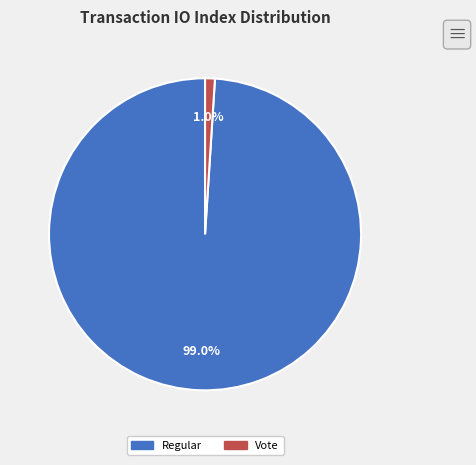

Is there a majority slice in this chart?

Yes